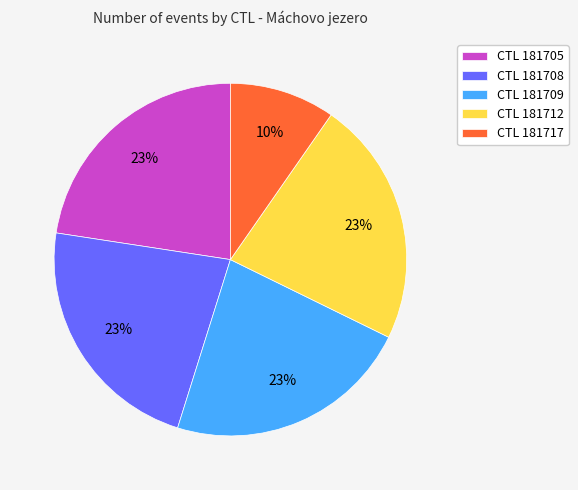

Between CTL 181709 and CTL 181717, which is larger?

CTL 181709